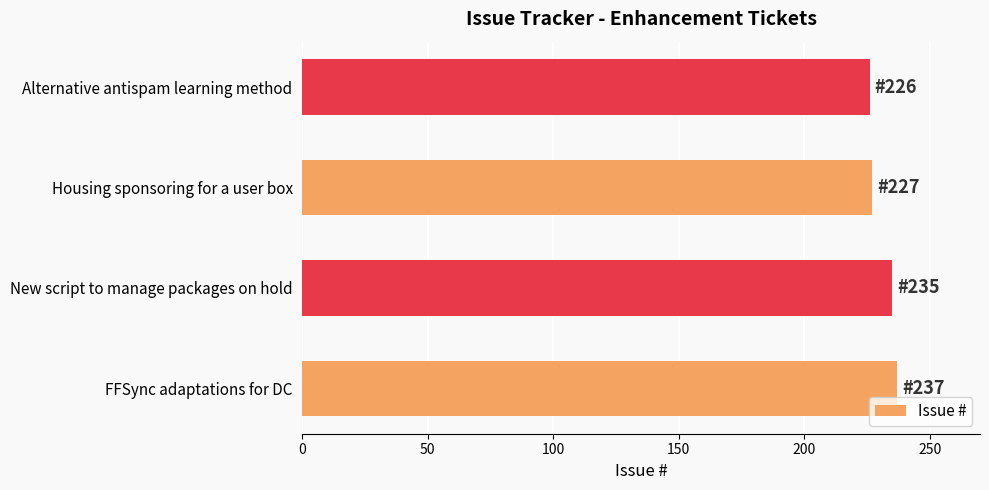

What is the sum of the values at FFSync adaptations for DC and Alternative antispam learning method?

463